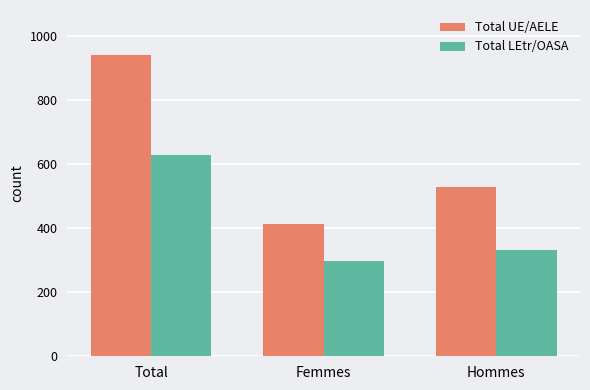

Is the value of Total UE/AELE at Hommes greater than the value of Total LEtr/OASA at Femmes?

Yes